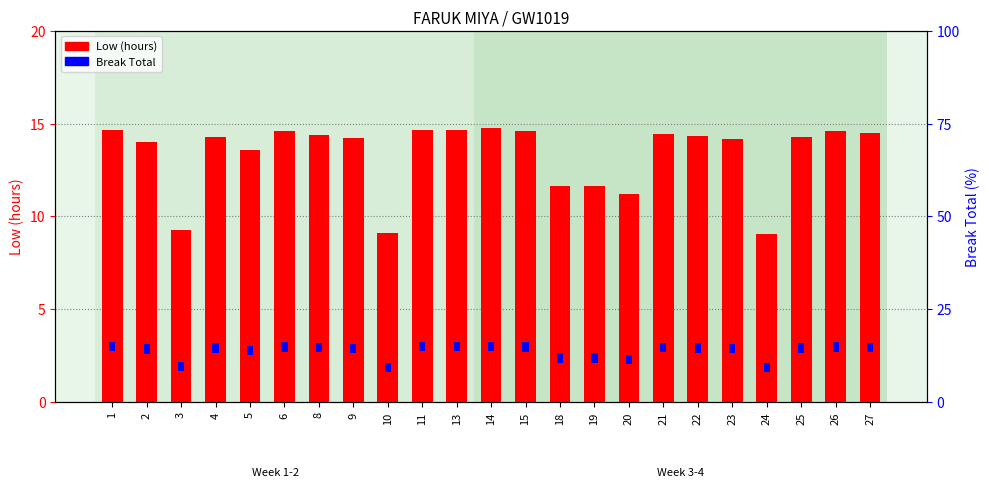

What is the value of the Break Total bar at the 9th from the left?

2.5